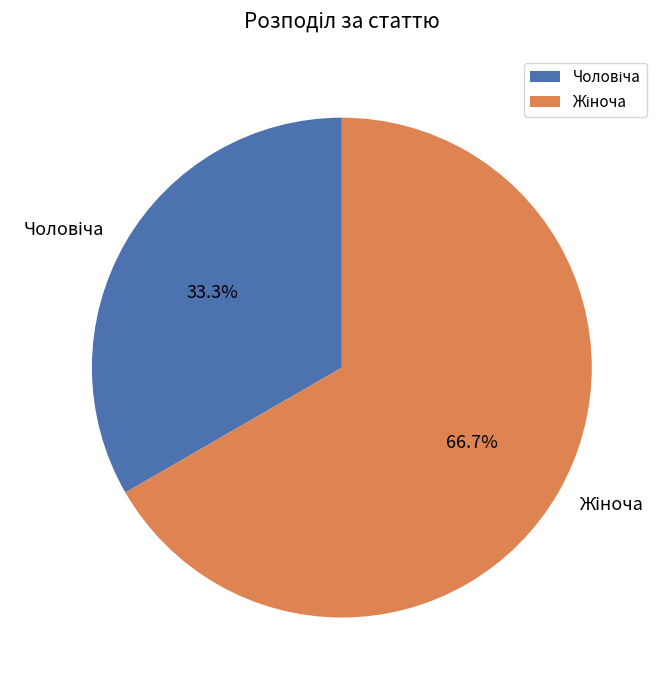

Is there a majority slice in this chart?

Yes